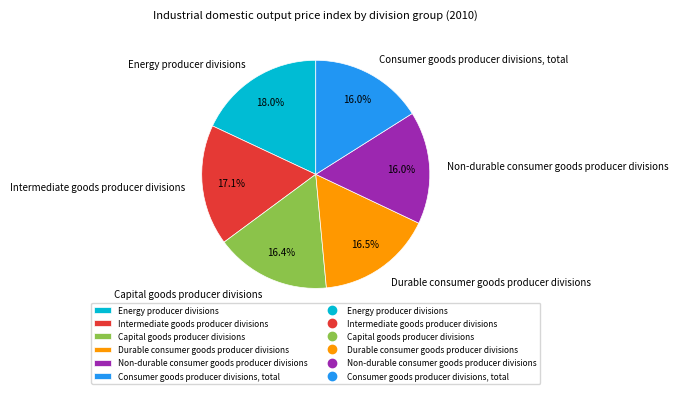

Does Intermediate goods producer divisions represent more than half of the total?

No